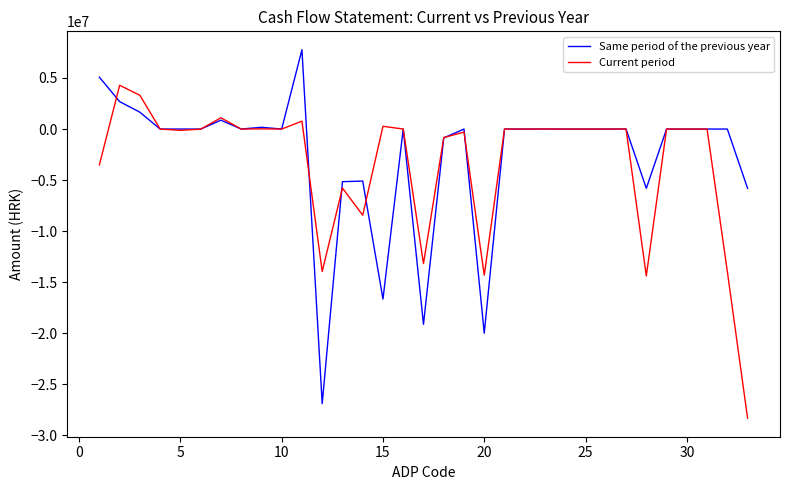

What is the maximum value for Same period of the previous year?

7762181